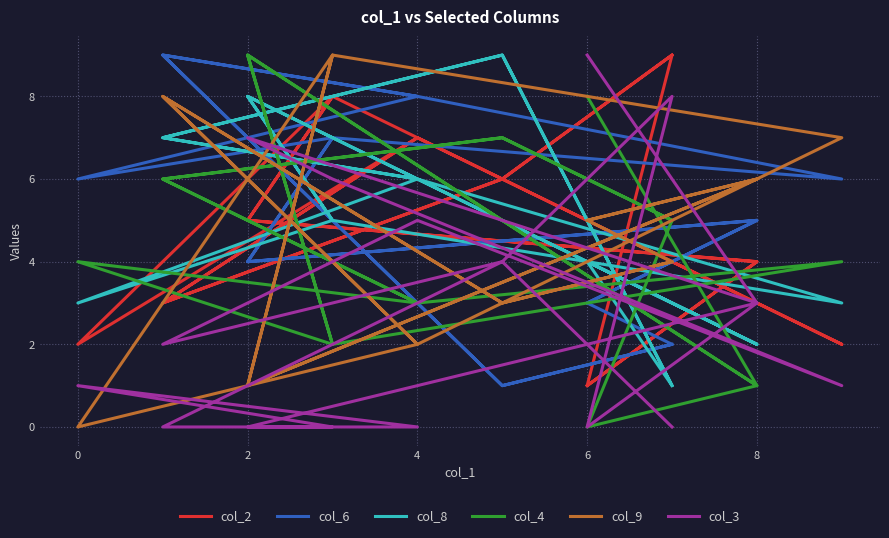

What is the difference between the maximum and minimum values in the col_6 series?

8